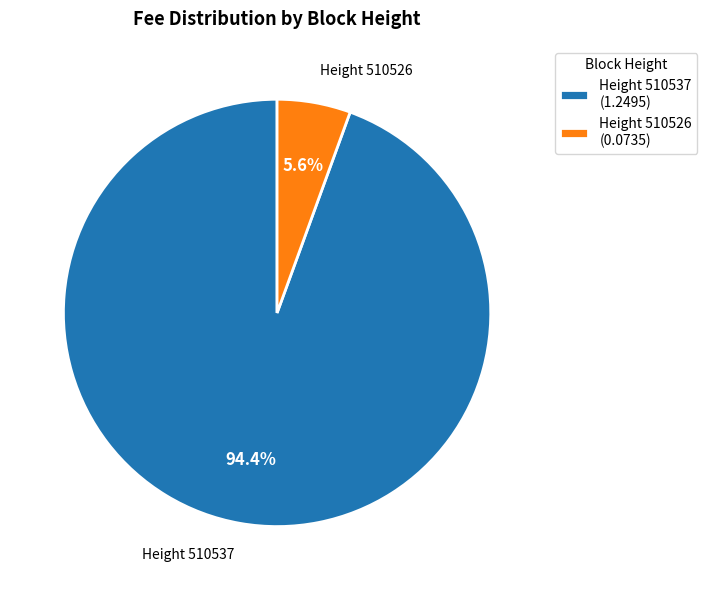

Does Height 510537 represent more than half of the total?

Yes